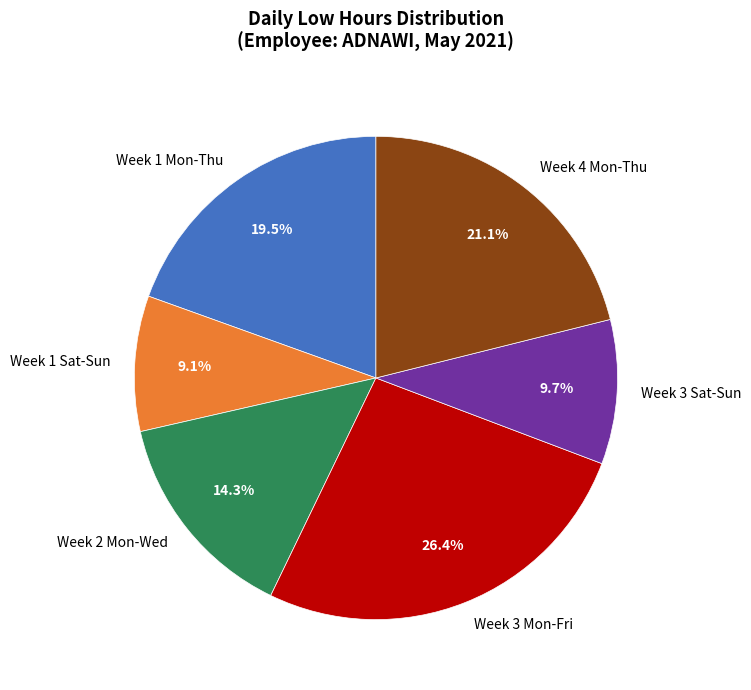

Which has a higher value, Week 1 Mon-Thu or Week 2 Mon-Wed?

Week 1 Mon-Thu